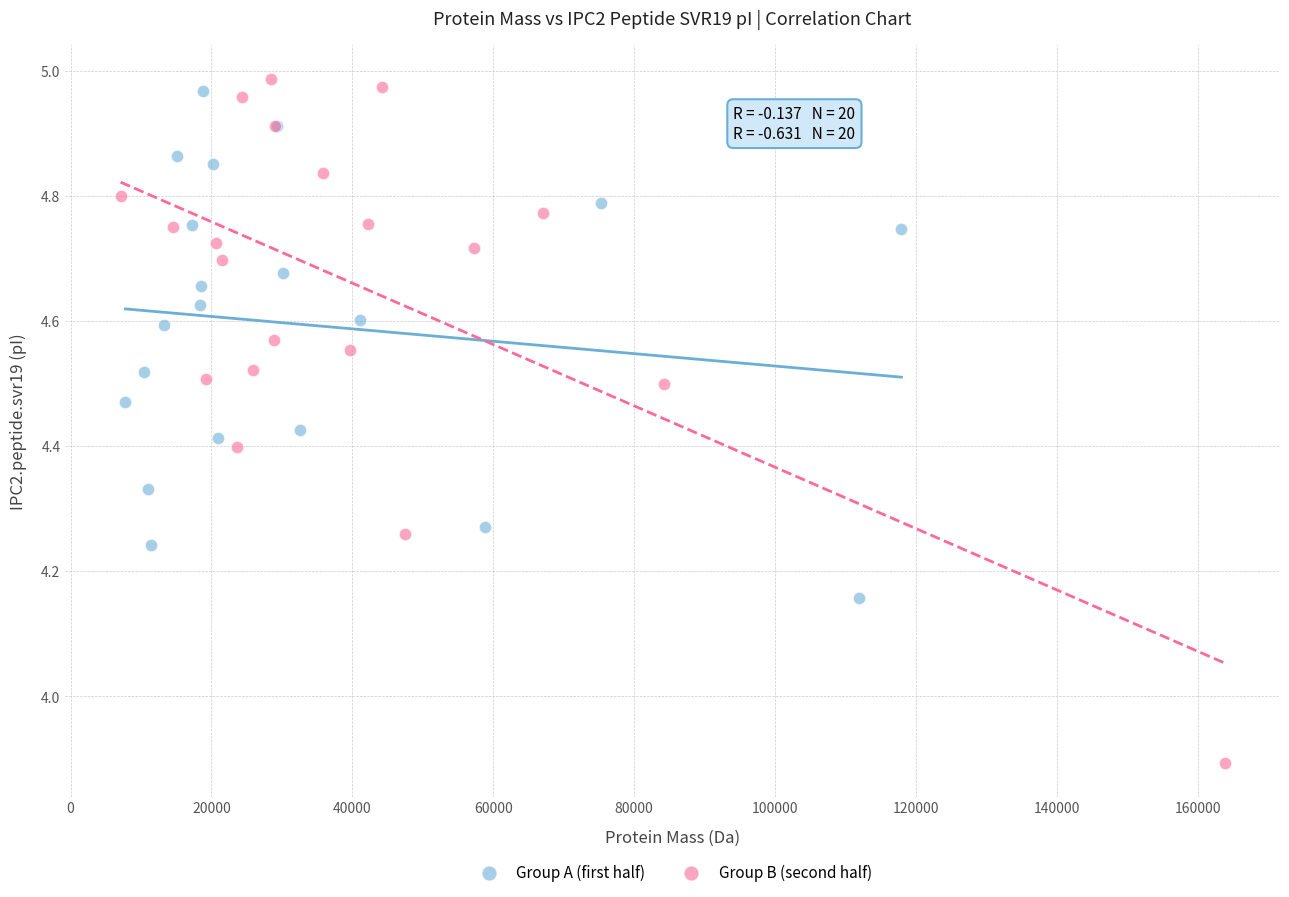

Which series contains the lowest Y value?

Group B (second half)